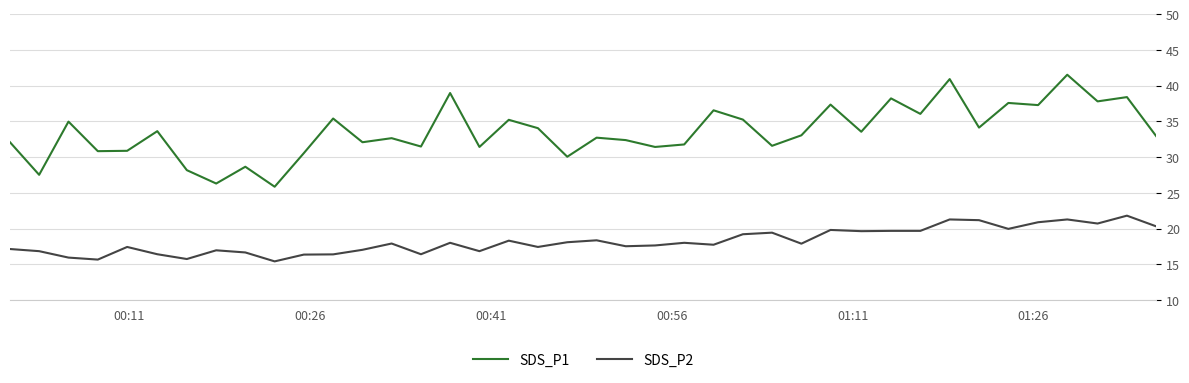

List the series in order of their peak value, lowest first.

SDS_P2, SDS_P1